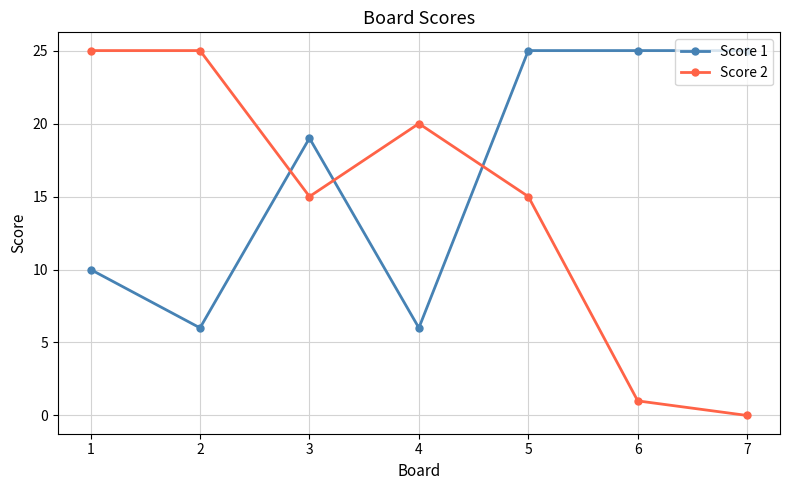

Count the number of categories in the chart.

7